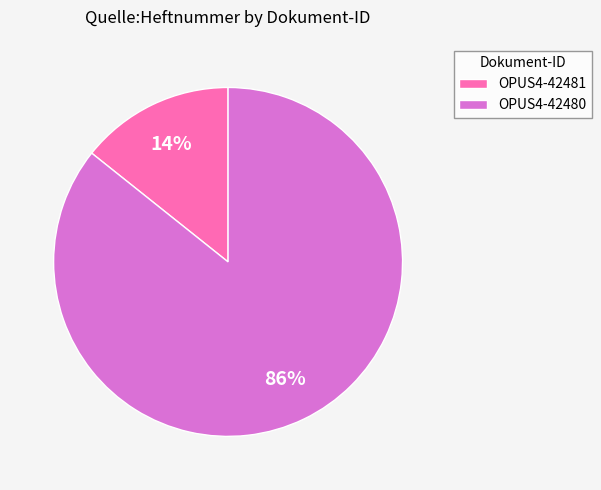

The OPUS4-42481 slice represents 29% of the pie. True or false?

False